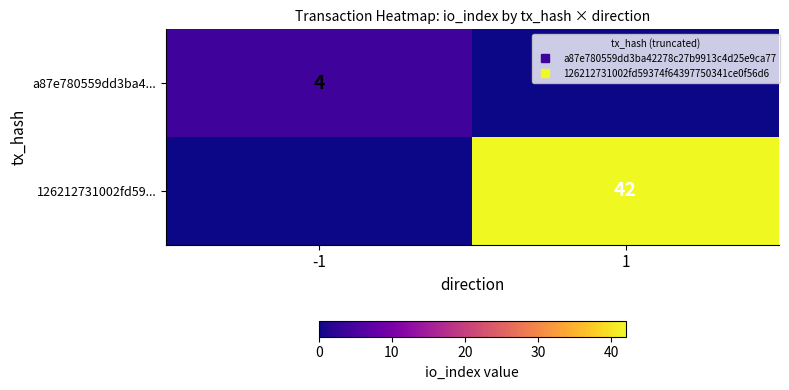

Rank the series at 1 from highest to lowest value.

126212731002fd59..., a87e780559dd3ba4...